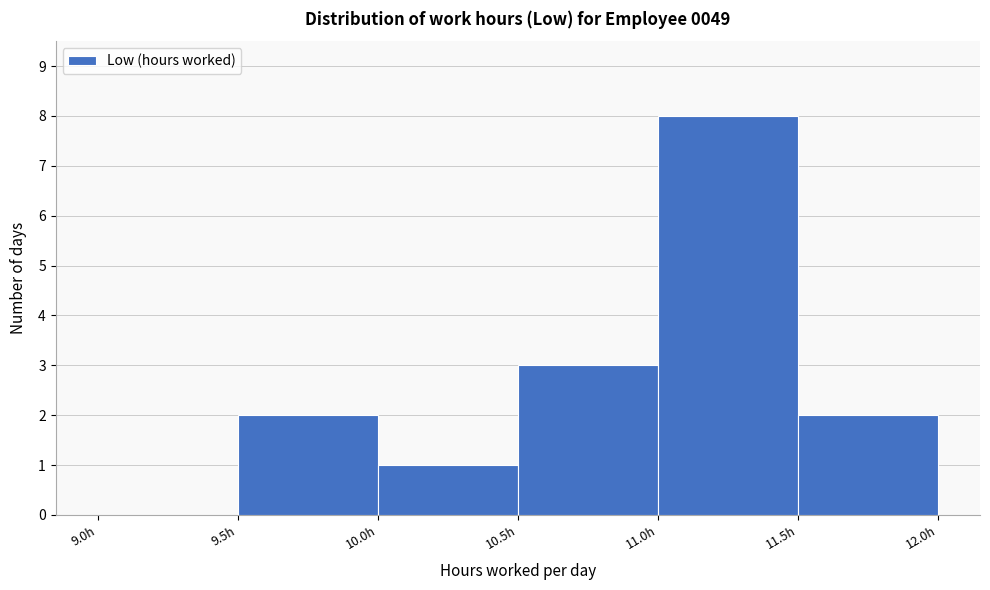

Reading left to right, list every bar in this chart as the range it spans on the x-axis followed by its height. The values are not printed on the chart, so give them approximately, as read against the axis.

9.0 to 9.5: 0
9.5 to 10.0: 2
10.0 to 10.5: 1
10.5 to 11.0: 3
11.0 to 11.5: 8
11.5 to 12.0: 2